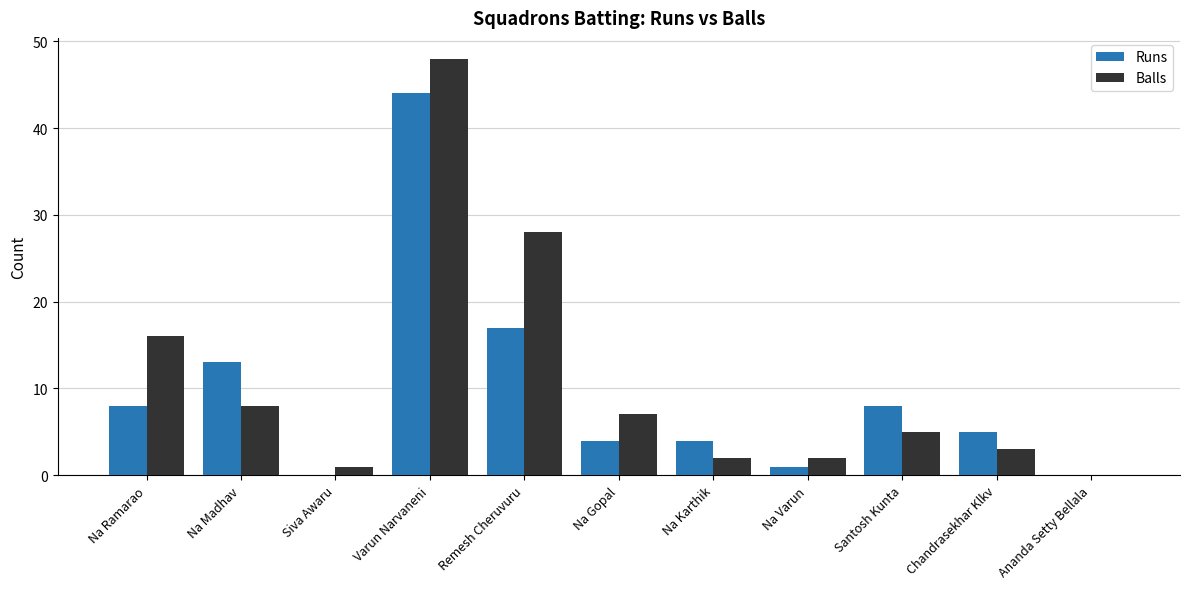

How many groups of bars are there?

11